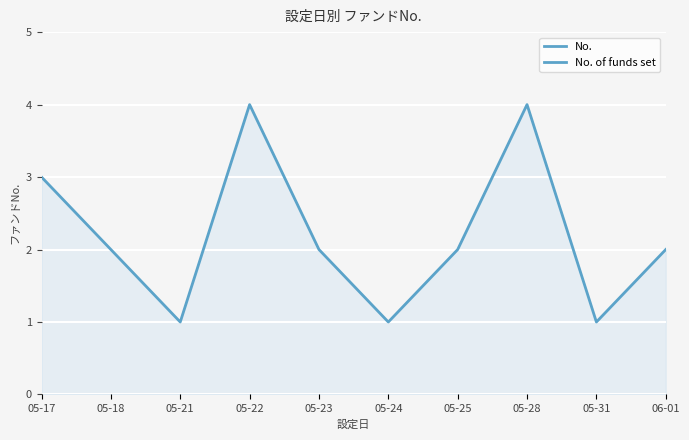

Which label corresponds to the smallest value in the chart?

05-21